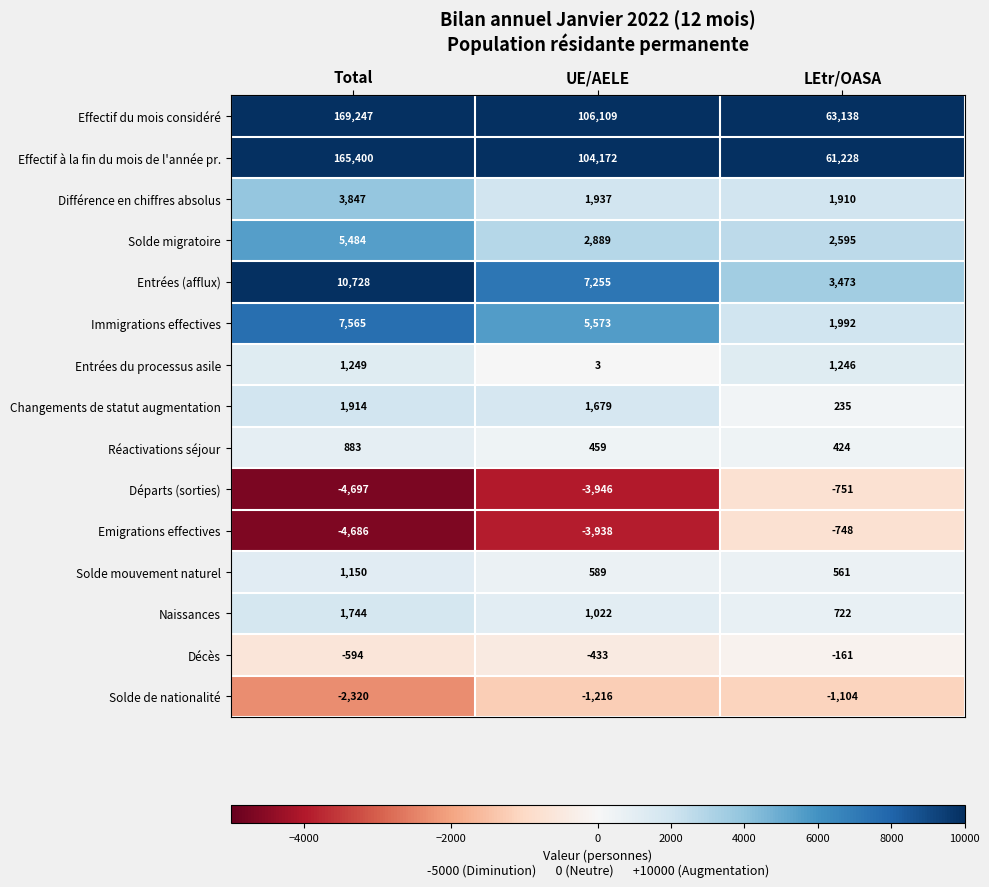

What is the total value across all series at Total?

356914